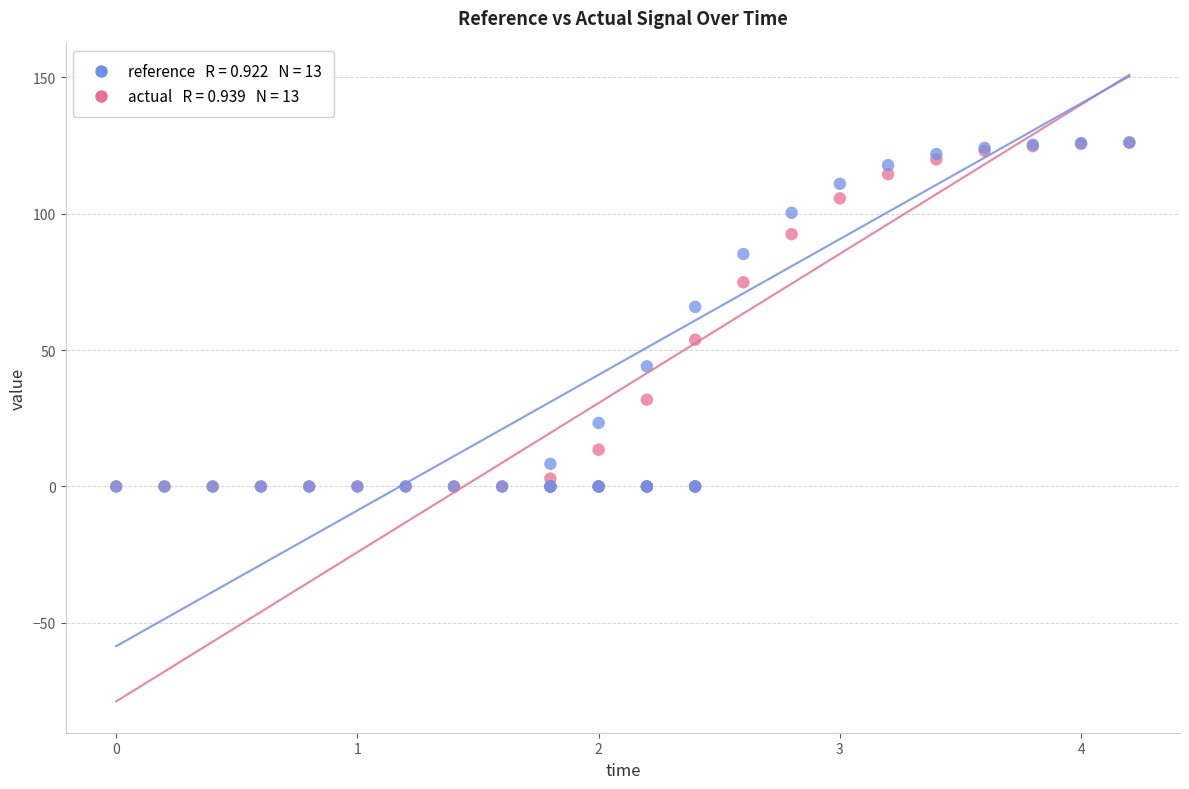

Across all series, what Y value is closest to 63?

65.9